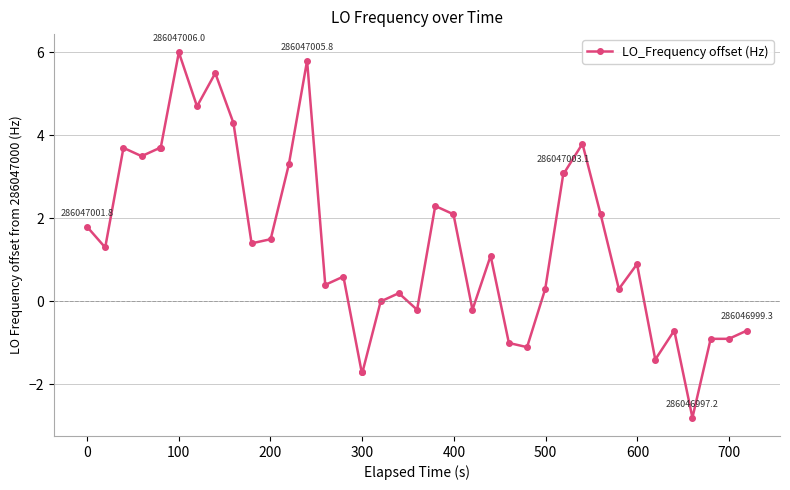

How many values are below 1?

19